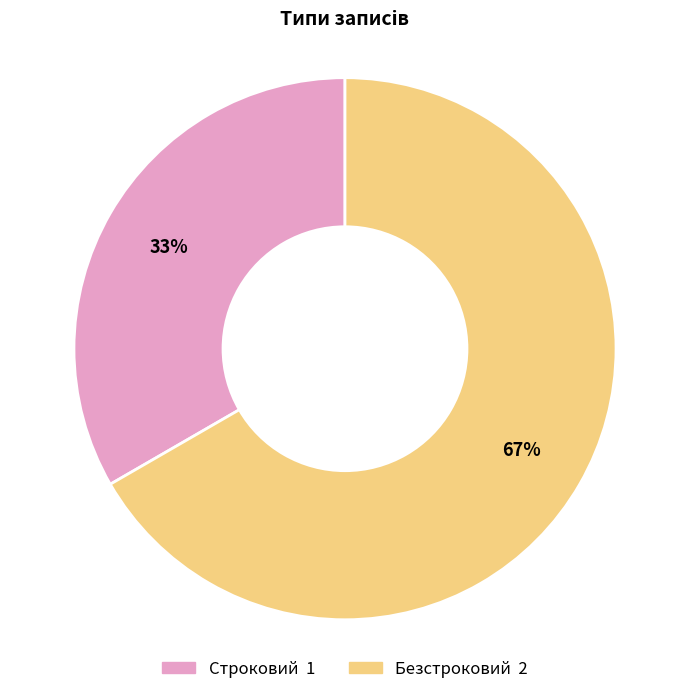

Approximately how many times larger is the value at Безстроковий compared to Строковий?

2.0